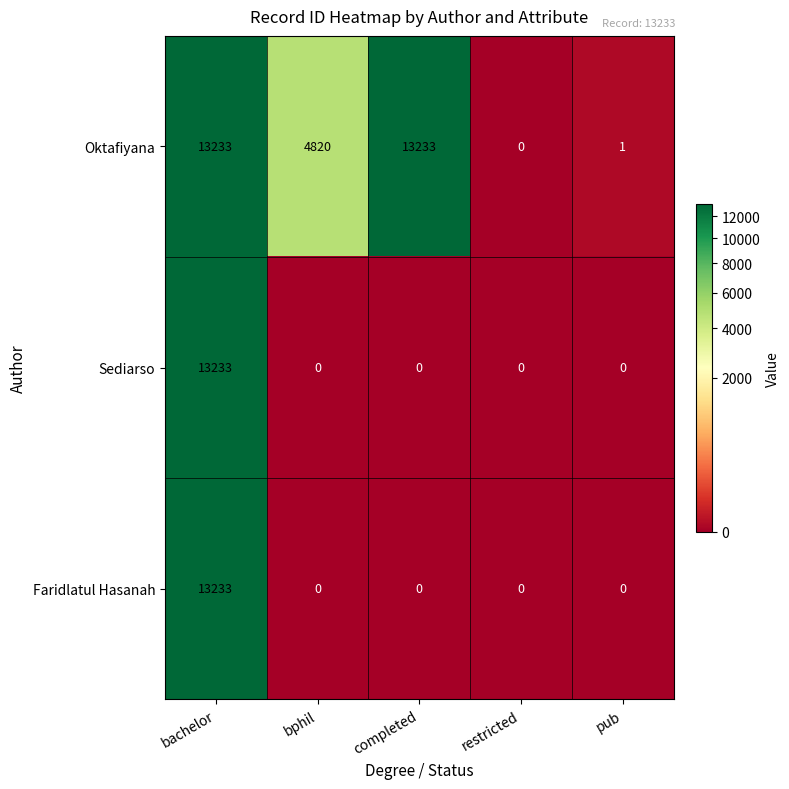

What is the difference between the maximum and minimum values in the Oktafiyana series?

13233